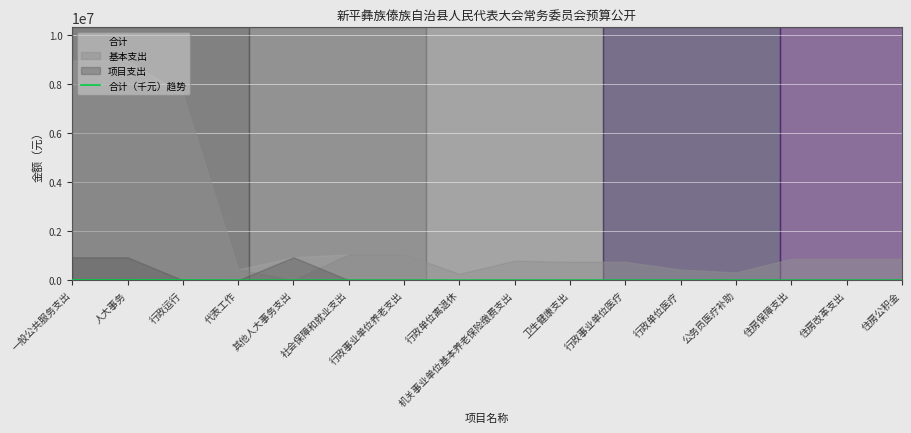

Rank the categories by value from highest to lowest.

一般公共服务支出, 人大事务, 行政运行, 社会保障和就业支出, 行政事业单位养老支出, 其他人大事务支出, 住房保障支出, 住房改革支出, 住房公积金, 机关事业单位基本养老保险缴费支出, 卫生健康支出, 行政事业单位医疗, 代表工作, 行政单位医疗, 公务员医疗补助, 行政单位离退休